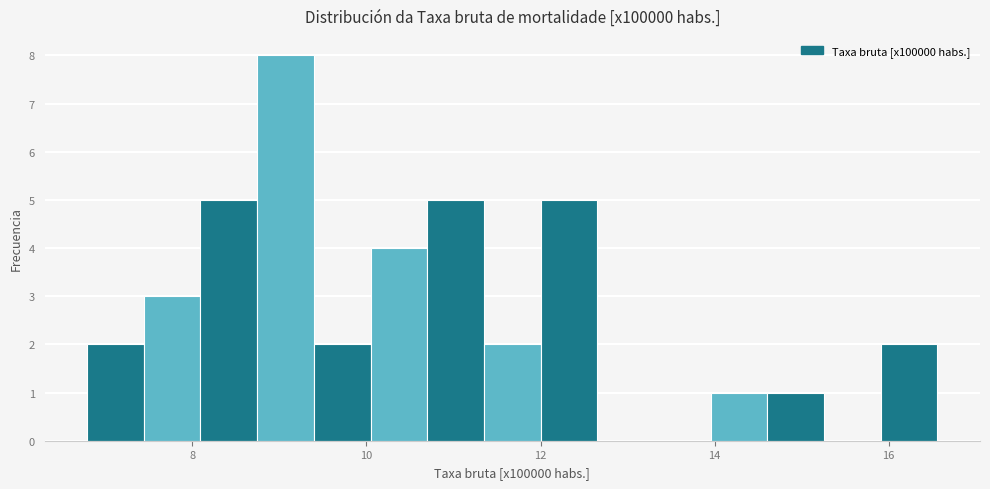

Around what value on the x-axis is the tallest bar? Give the approximate position of its centre, as read against the axis.

9.0